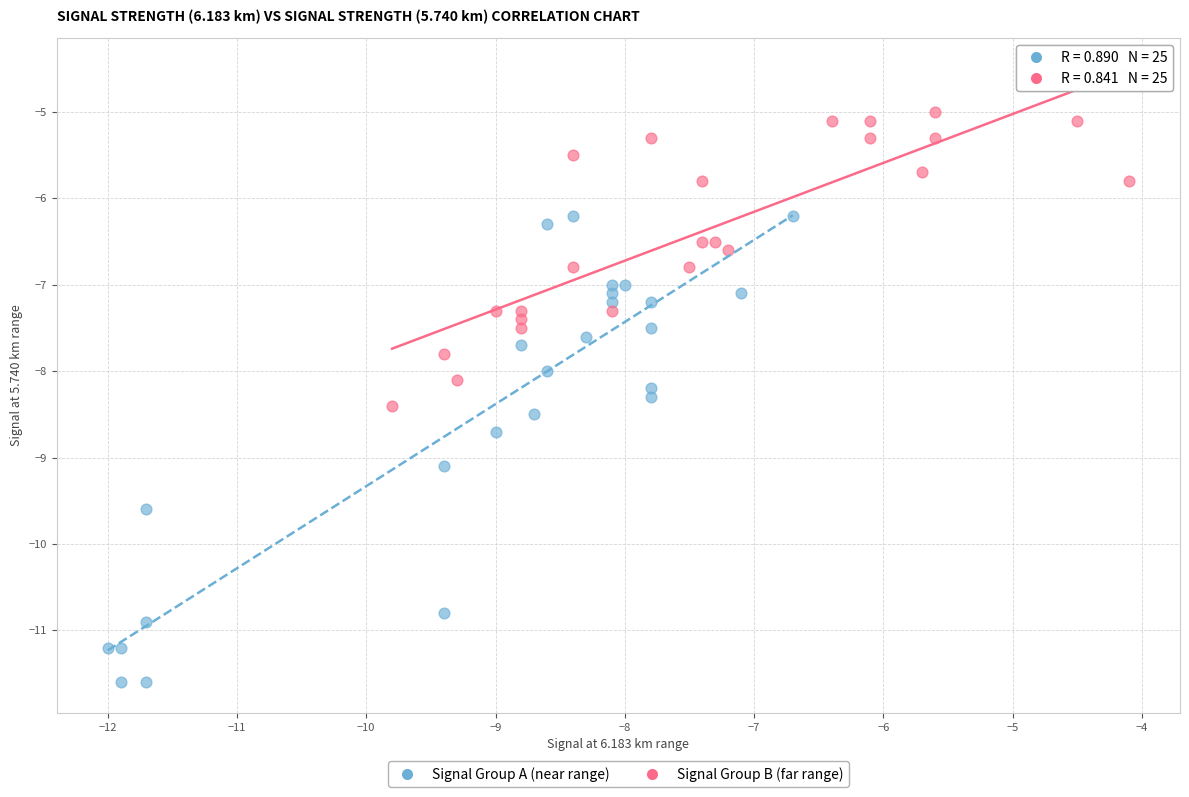

Which series has the widest spread of Y values?

Signal Group A (near range)